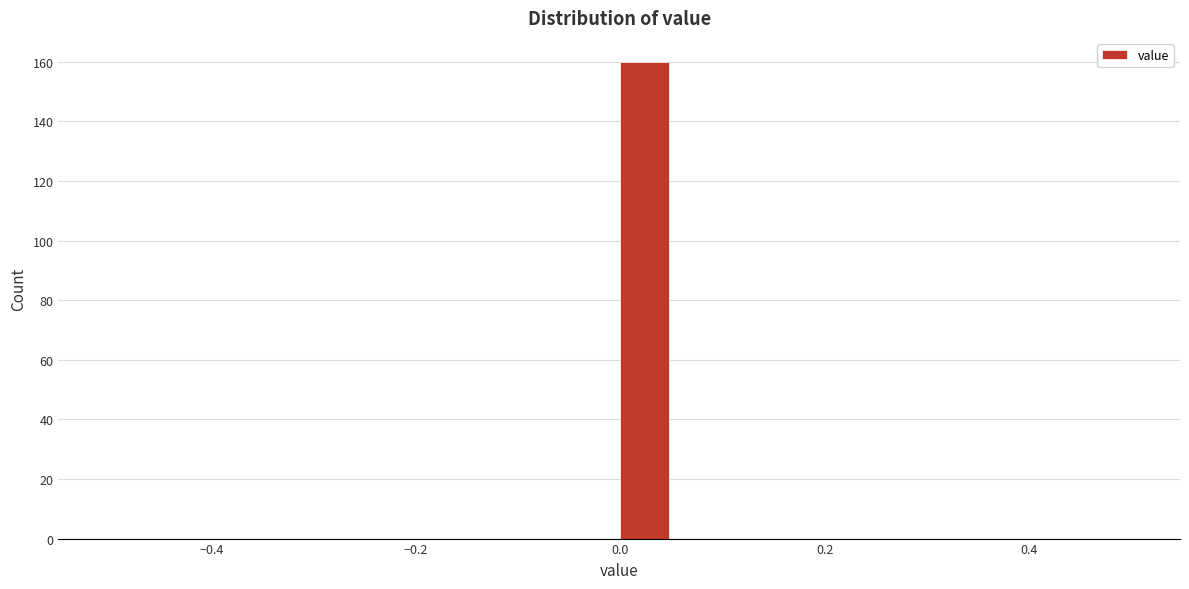

Read against the x-axis, roughly where is the centre of the tallest bar?

0.02